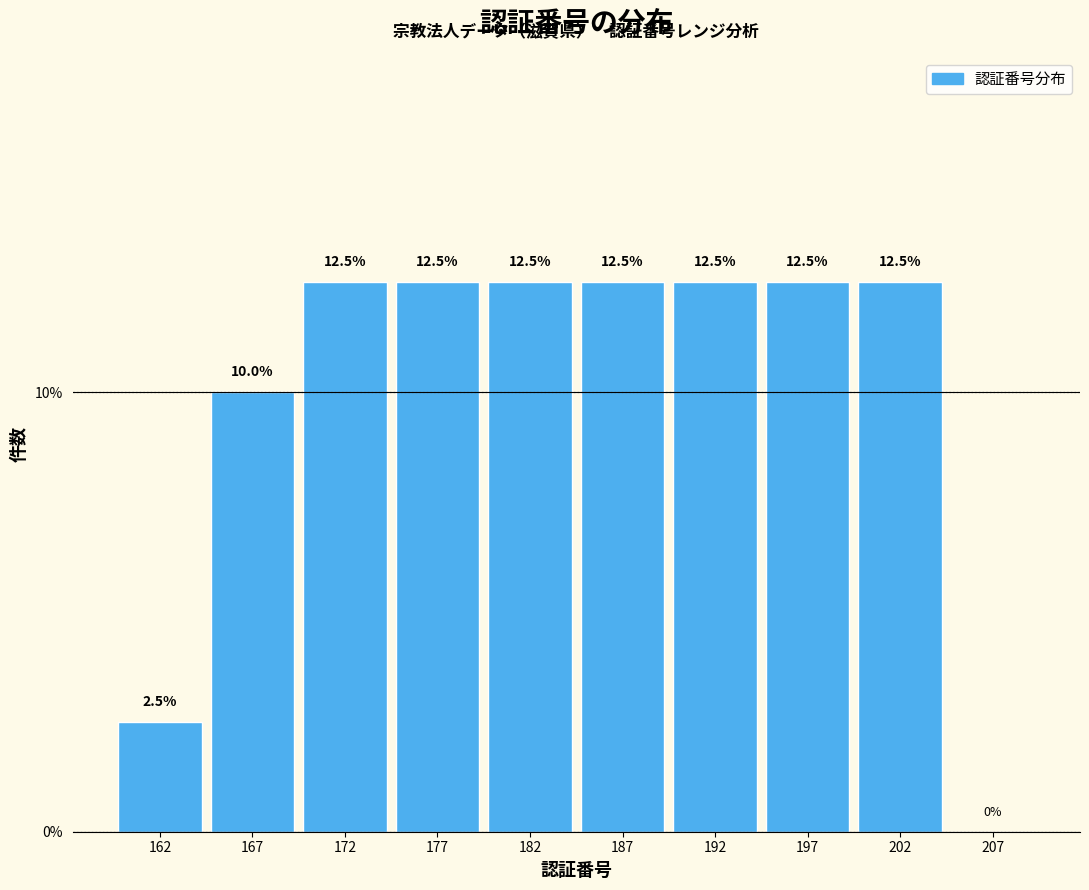

Reading left to right, transcribe this chart: for each bar, give the range it covers on the x-axis and its height.

160 to 165: 2.5
165 to 170: 10.0
170 to 175: 12.5
175 to 180: 12.5
180 to 185: 12.5
185 to 190: 12.5
190 to 195: 12.5
195 to 200: 12.5
200 to 205: 12.5
205 to 210: 0.0